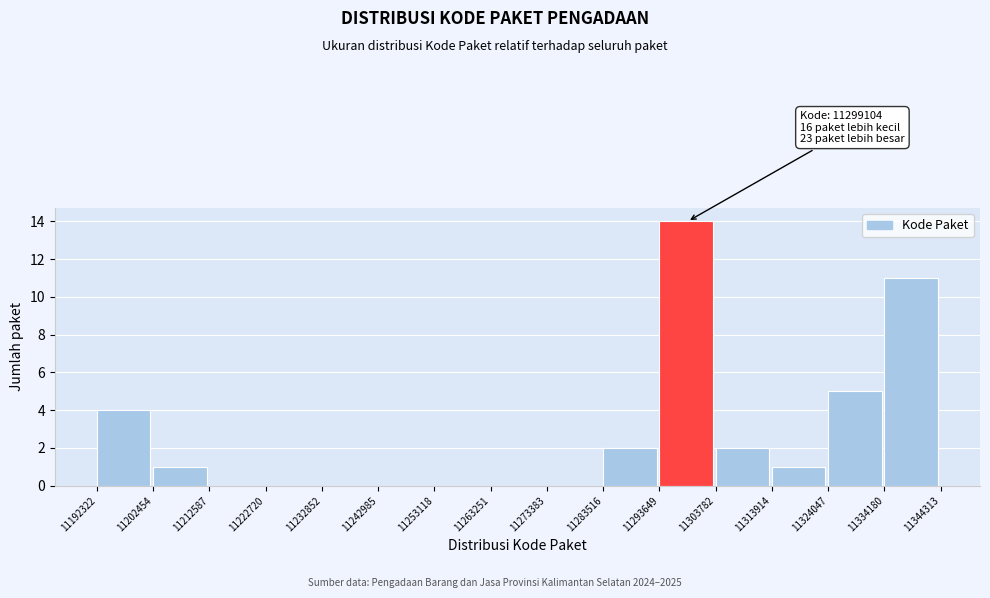

Which range on the x-axis has the tallest bar?

11293649 to 11303782